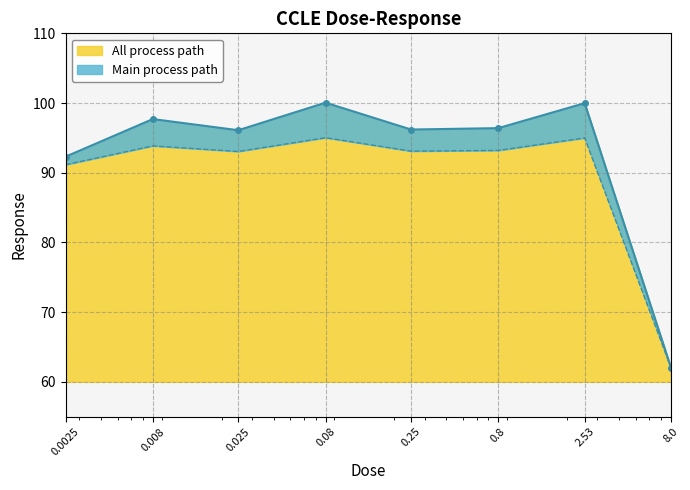

How many points are higher than both their immediate neighbors (excluding endpoints)?

3